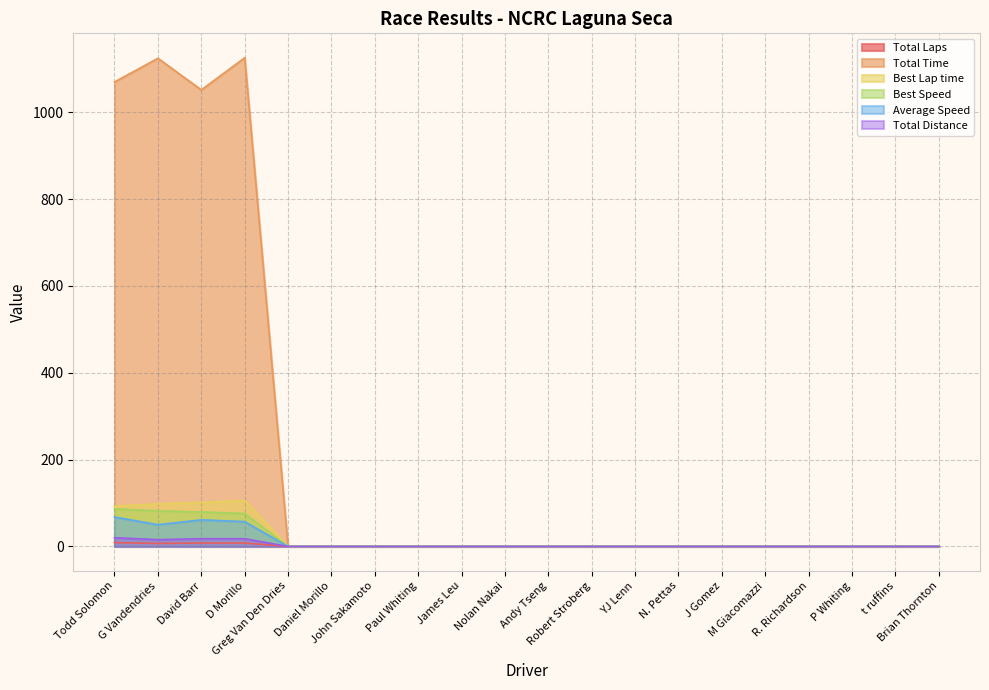

Reading right to left, transcribe all the data shown in this chart.

Total Laps: 0.0	0.0	0.0	0.0	0.0	0.0	0.0	0.0	0.0	0.0	0.0	0.0	0.0	0.0	0.0	0.0	8.0	8.0	7.0	9.0
Total Time: 0.0	0.0	0.0	0.0	0.0	0.0	0.0	0.0	0.0	0.0	0.0	0.0	0.0	0.0	0.0	0.0	1125.6	1051.5	1124.3	1069.8
Best Lap time: 0.0	0.0	0.0	0.0	0.0	0.0	0.0	0.0	0.0	0.0	0.0	0.0	0.0	0.0	0.0	0.0	106.2	101.3	98.2	92.9
Best Speed: 0.0	0.0	0.0	0.0	0.0	0.0	0.0	0.0	0.0	0.0	0.0	0.0	0.0	0.0	0.0	0.0	75.9	79.5	82.0	86.7
Average Speed: 0.0	0.0	0.0	0.0	0.0	0.0	0.0	0.0	0.0	0.0	0.0	0.0	0.0	0.0	0.0	0.0	57.3	61.3	50.2	67.8
Total Distance: 0.0	0.0	0.0	0.0	0.0	0.0	0.0	0.0	0.0	0.0	0.0	0.0	0.0	0.0	0.0	0.0	17.9	17.9	15.7	20.1